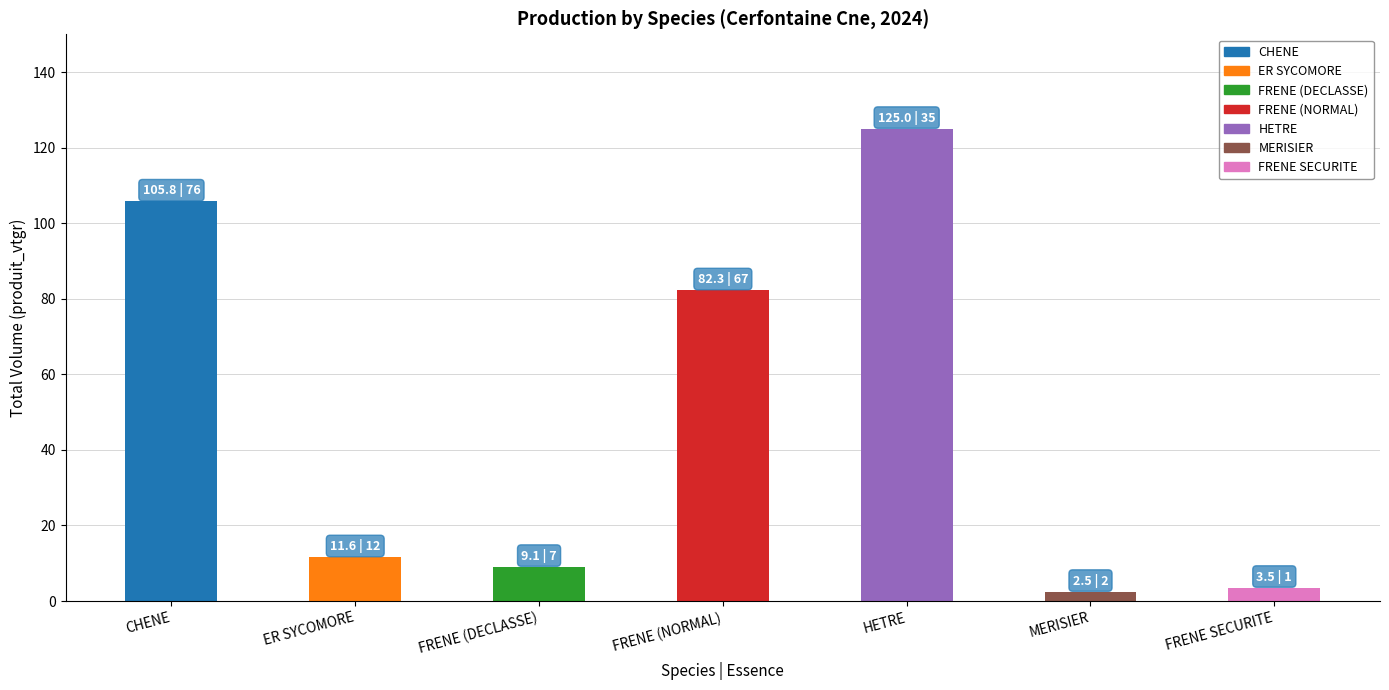

What is the sum of the values at HETRE and FRENE SECURITE?

128.5